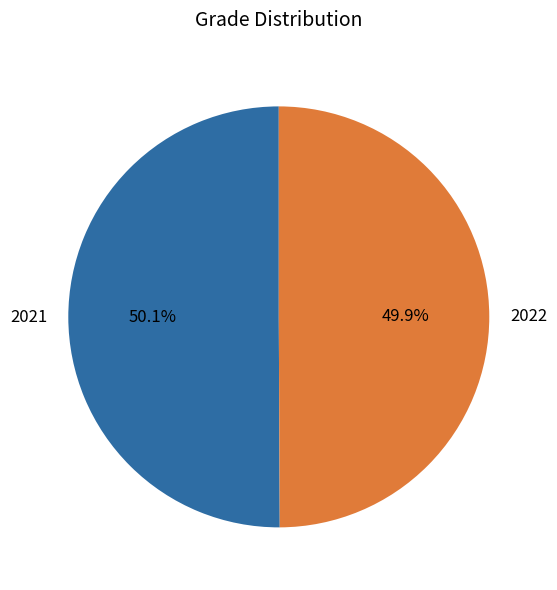

What percentage is the 2022 slice, to the nearest percent?

50%